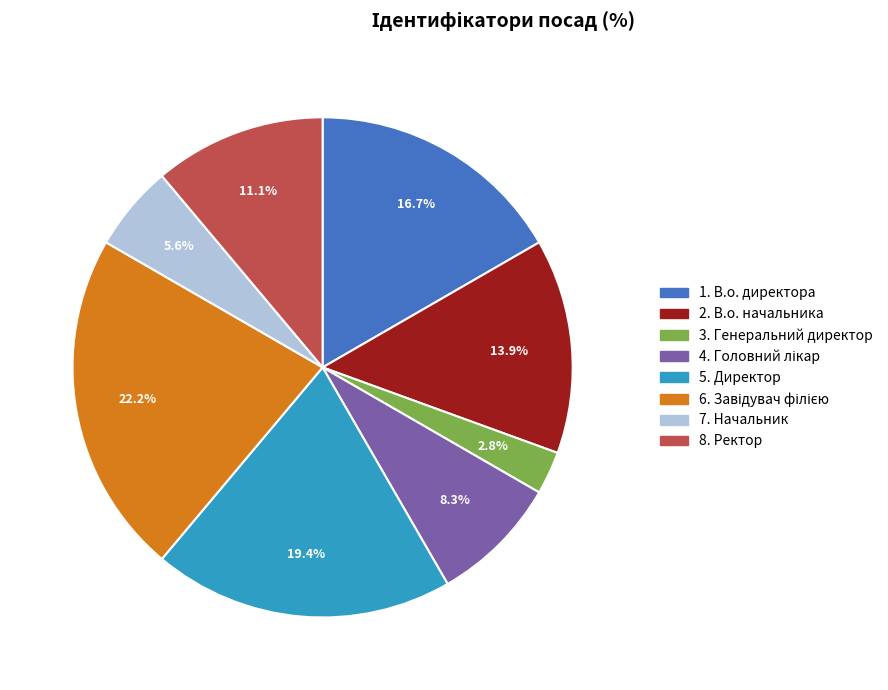

Is there any slice that represents more than half of the pie?

No